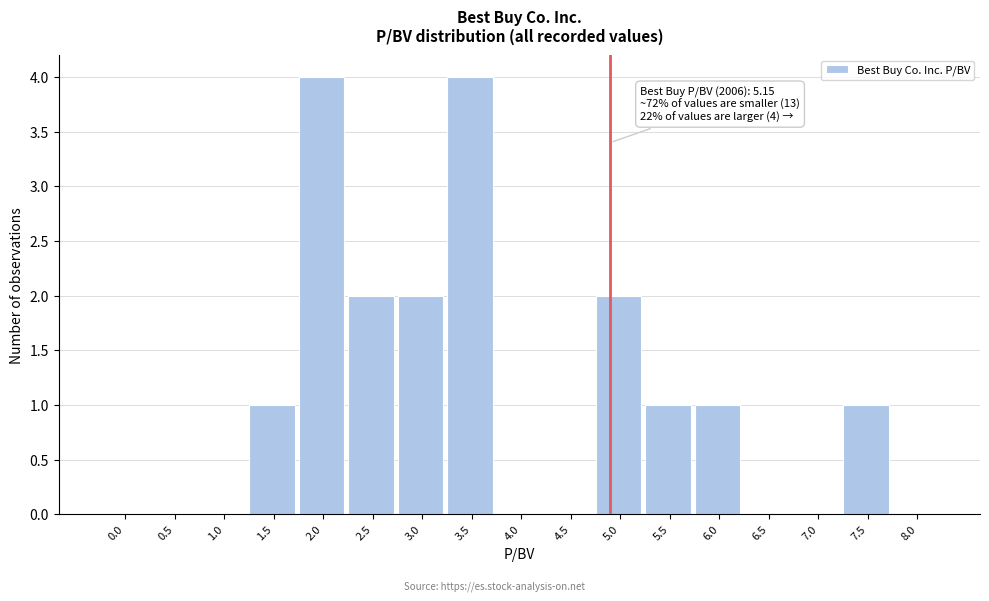

Reading right to left, what are all the values shown in this chart?

8.0=0	7.5=1	7.0=0	6.5=0	6.0=1	5.5=1	5.0=2	4.5=0	4.0=0	3.5=4	3.0=2	2.5=2	2.0=4	1.5=1	1.0=0	0.5=0	0.0=0